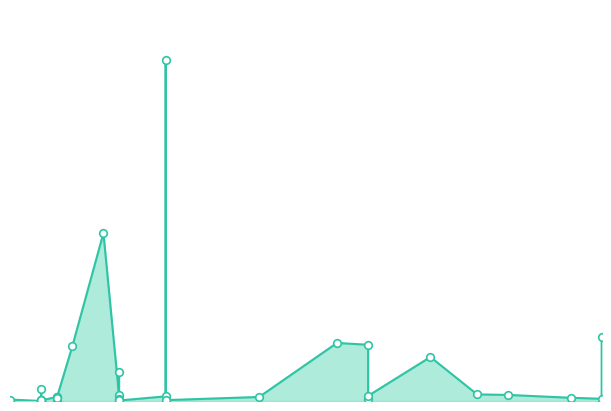

Approximately how many times larger is the value at 2021-12-03 compared to 2021-11-11?

1.3